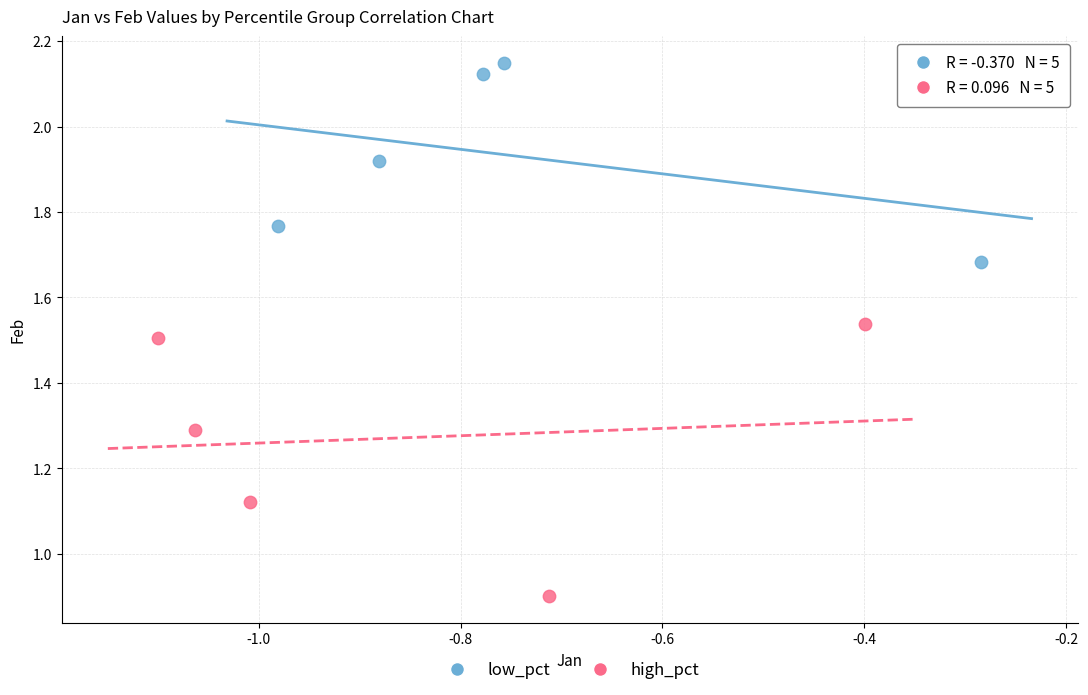

Which series reaches the maximum Y coordinate?

low_pct